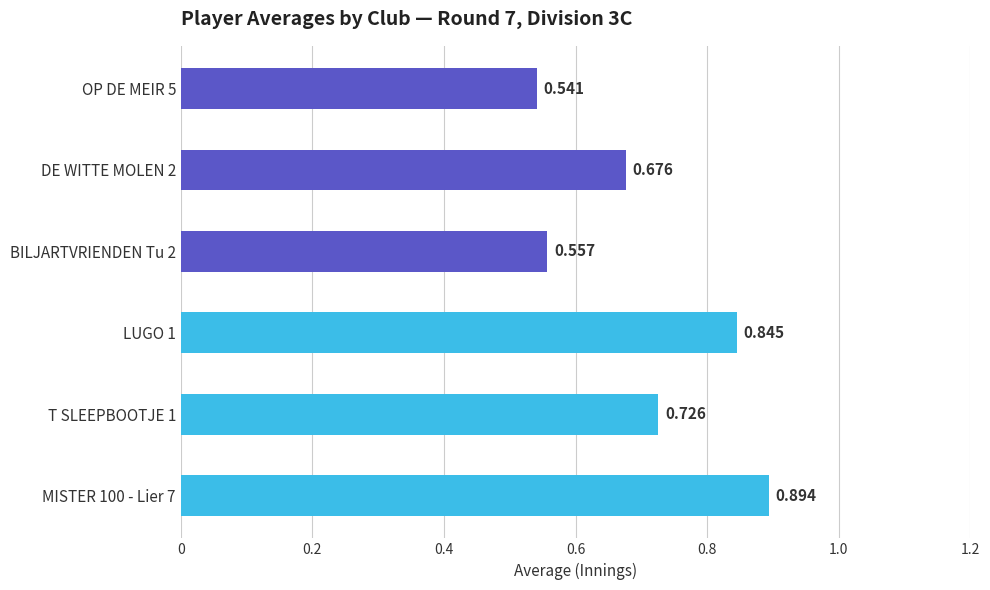

Are the bars grouped side by side (vs. stacked)?

No